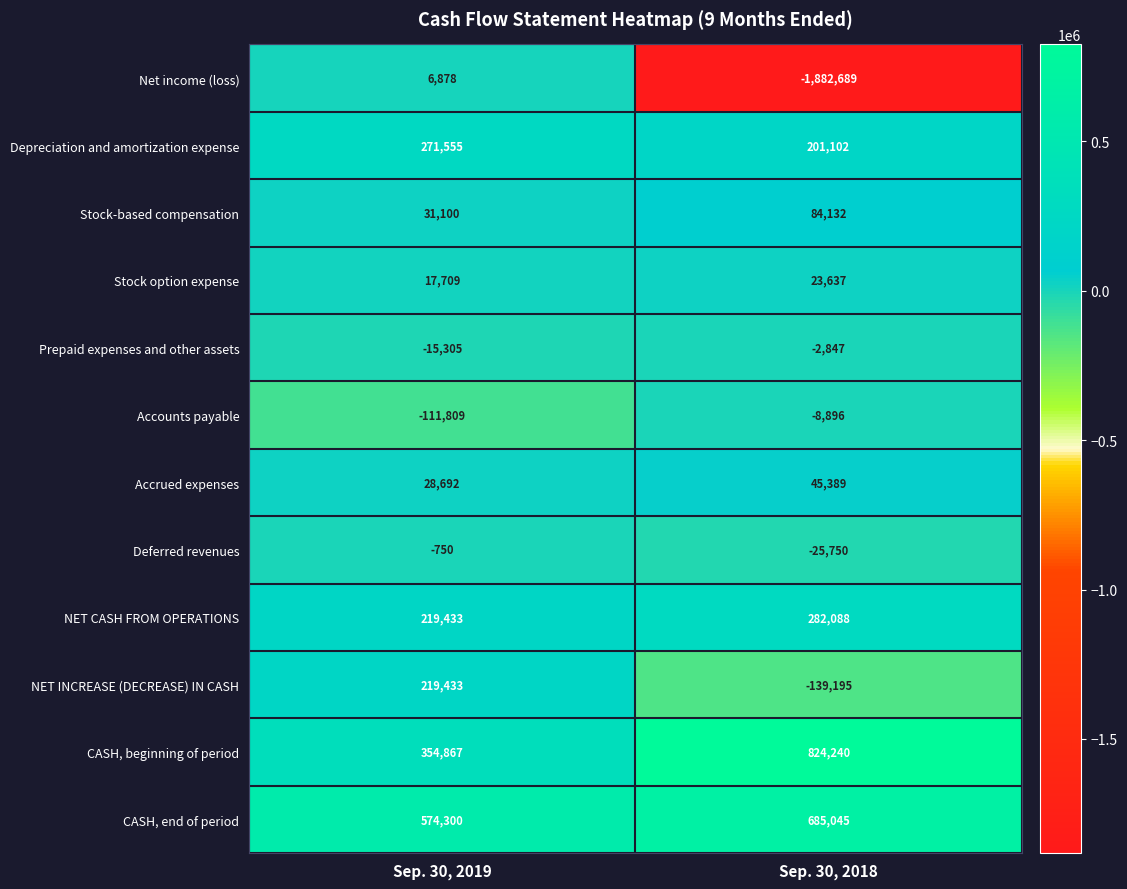

What is the maximum value shown in the chart?

824240